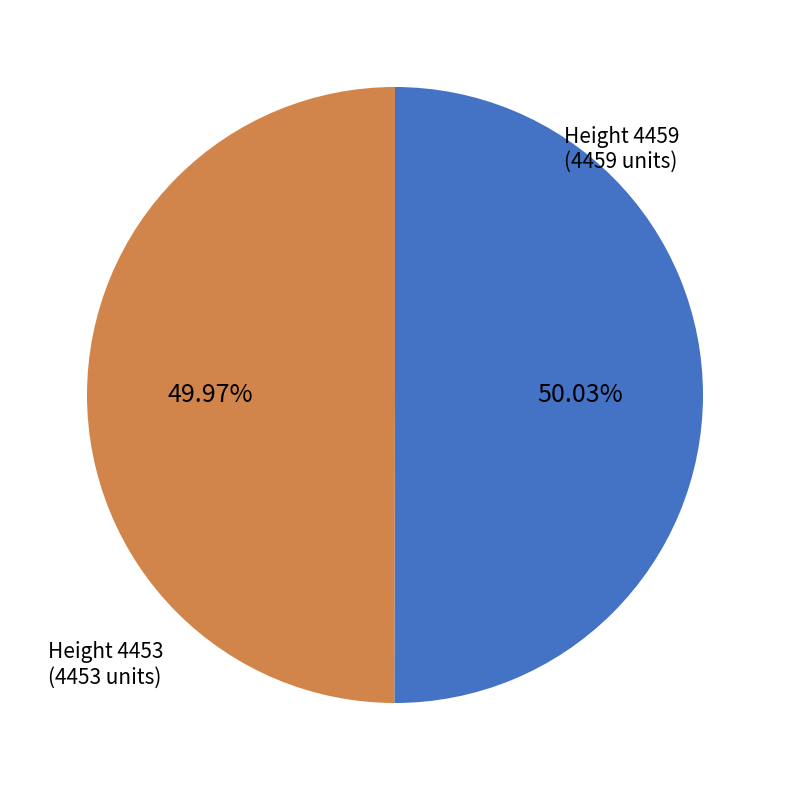

Is there a majority slice in this chart?

Yes